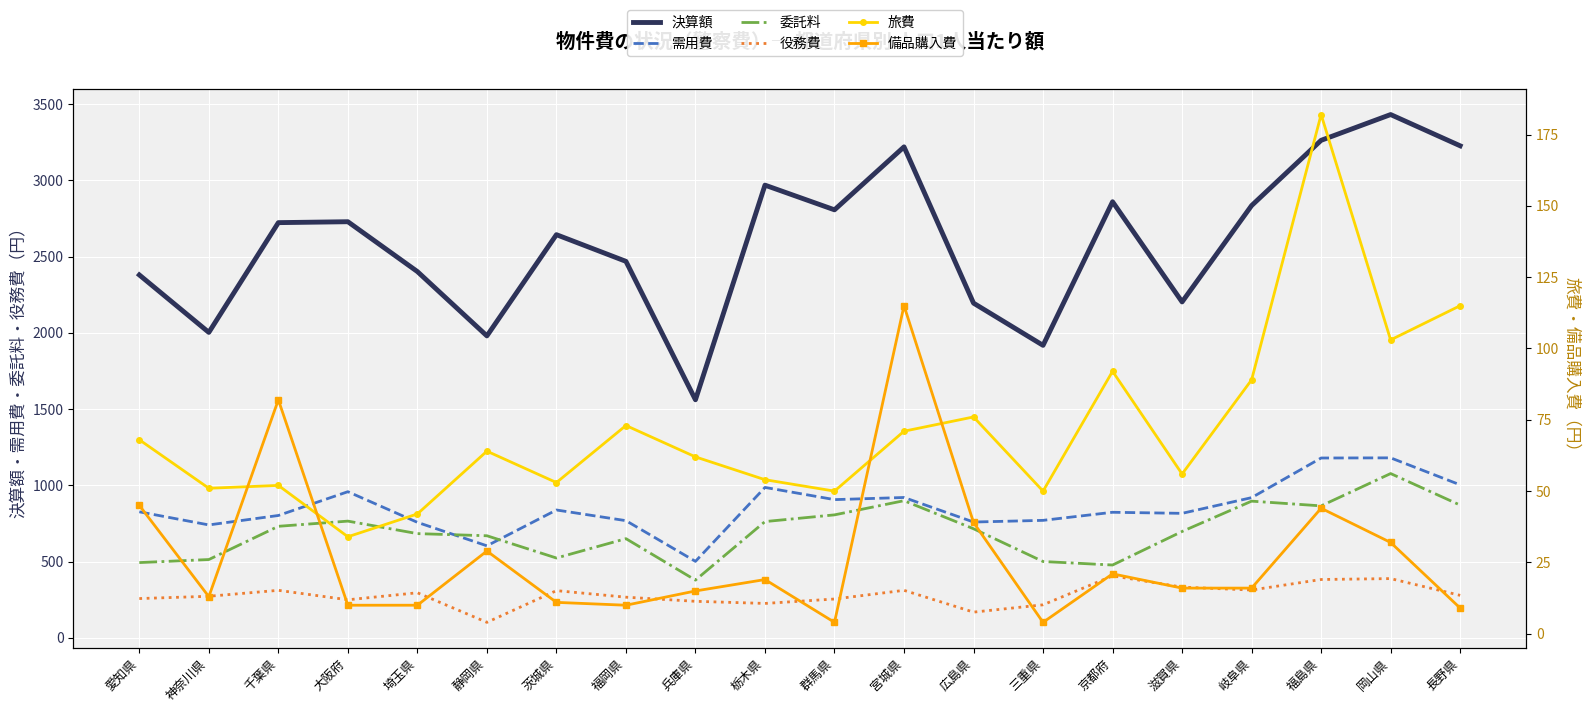

What position from the left is 埼玉県?

5